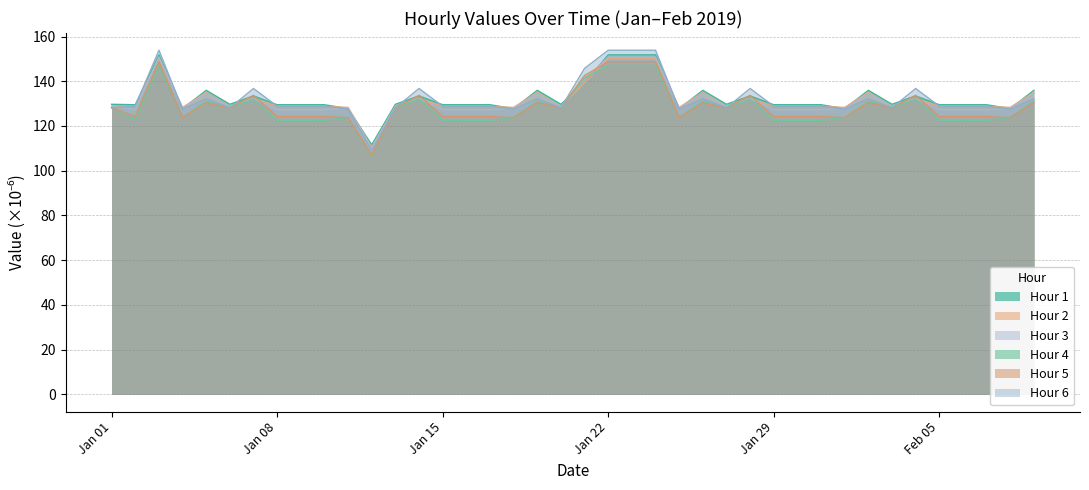

True or false: Hour 5 has more than 1 interior local peaks.

True